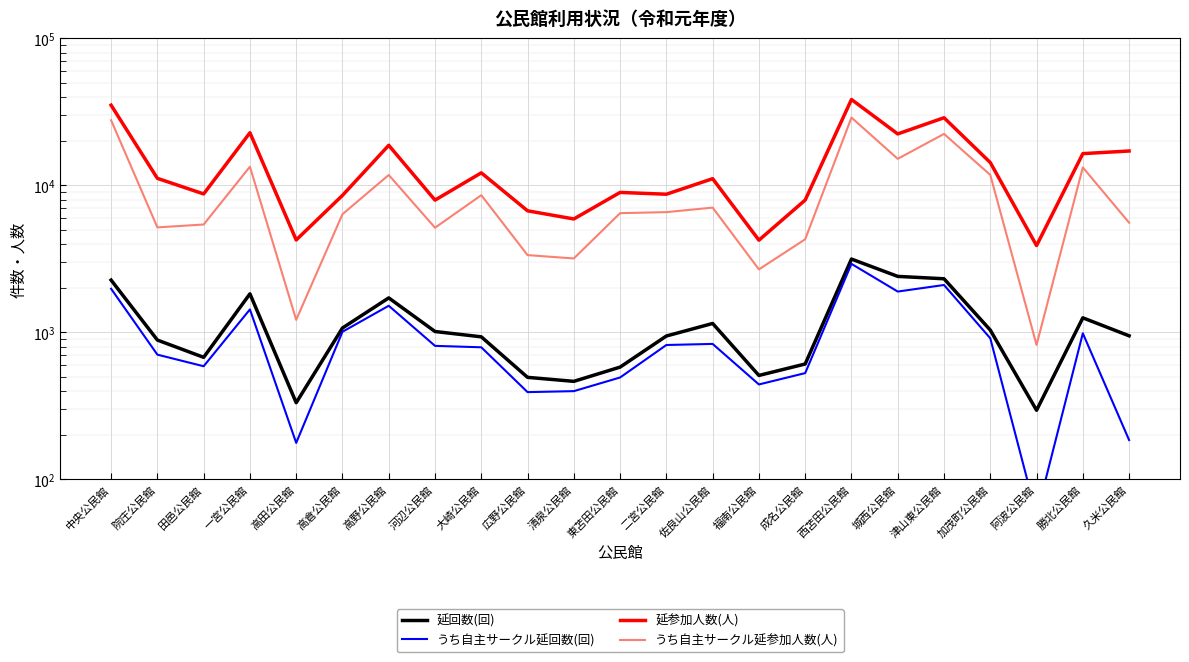

What is the difference between the 延回数(回) values at 久米公民館 and 大崎公民館?

15